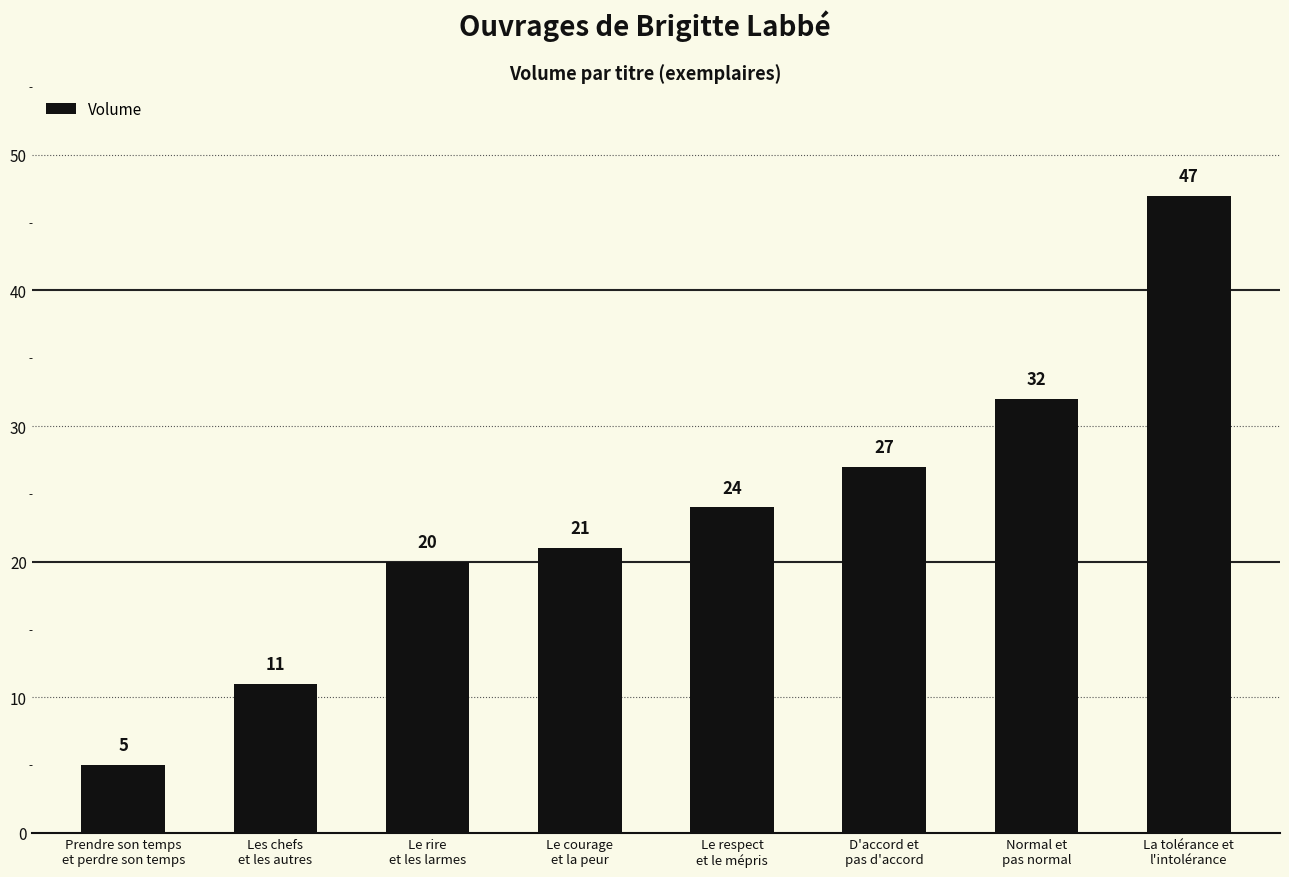

Reading right to left, what are all the values shown in this chart?

47	32	27	24	21	20	11	5